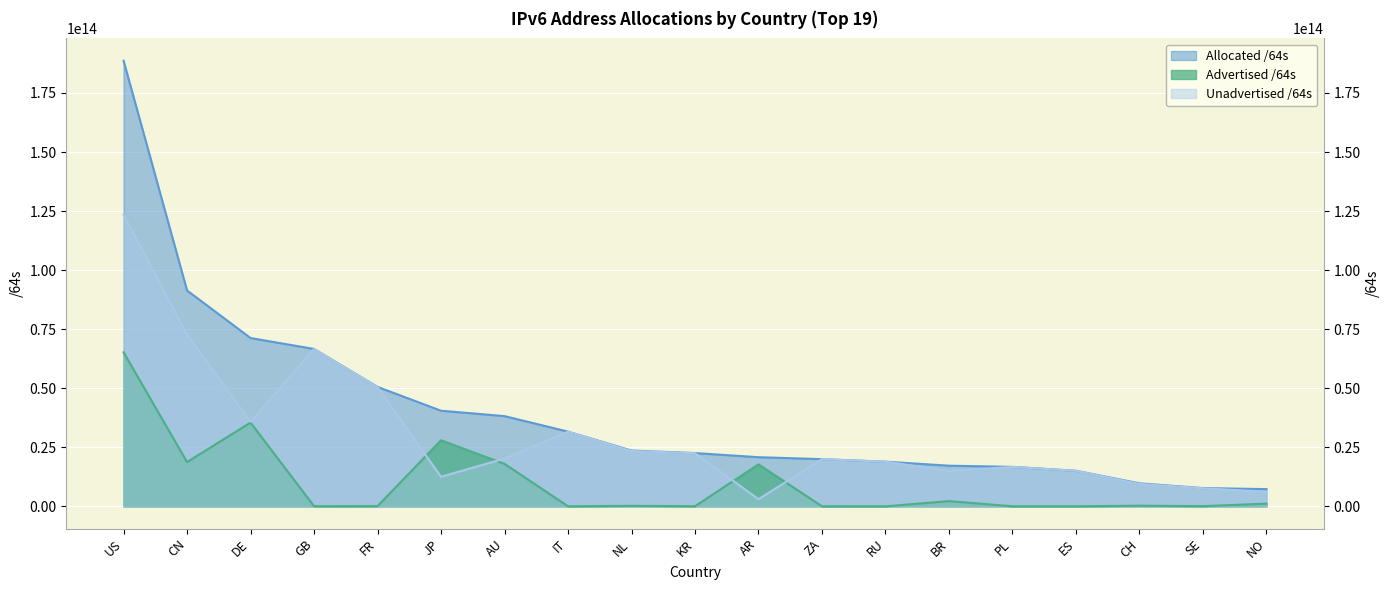

Reading left to right, transcribe all the data shown in this chart.

Allocated /64s: 188663098572800	91388315566080	71253533982720	66627838476288	50560361037824	40480614187009	38195206815744	31632435183616	23626633641984	22552873598977	20804989747200	19975900430336	18910755815424	17210575159296	16707433988096	15066746519552	9740994215936	7730960924672	7292876357632
Advertised /64s: 65225490694144	18736929177600	35454956142592	60130066432	79993831424	27966429790208	17974843539456	21474902016	219044249600	51288408064	17771504074752	12952010752	4296015872	2209237172224	22011707392	12884901888	274878169088	81604706304	1142461431808
Unadvertised /64s: 123437607878656	72651386388480	35798577840128	66567708409856	50480367206400	12514184396801	20220363276288	31610960281600	23407589392384	22501585190913	3033485672448	19962948419584	18906459799552	15001337987072	16685422280704	15053861617664	9466116046848	7649356218368	6150414925824